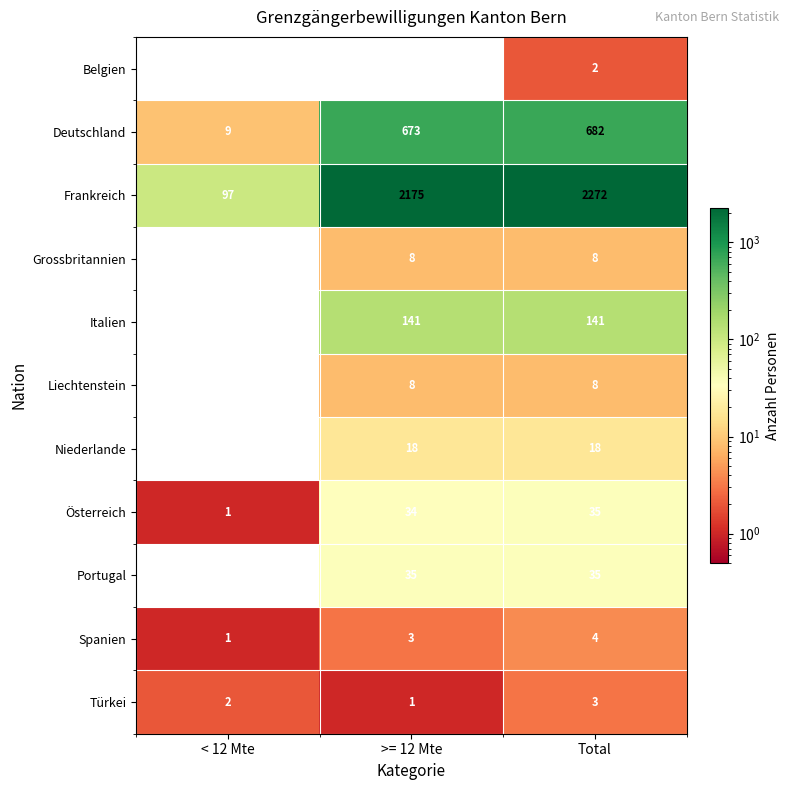

How many series are shown in this chart?

11